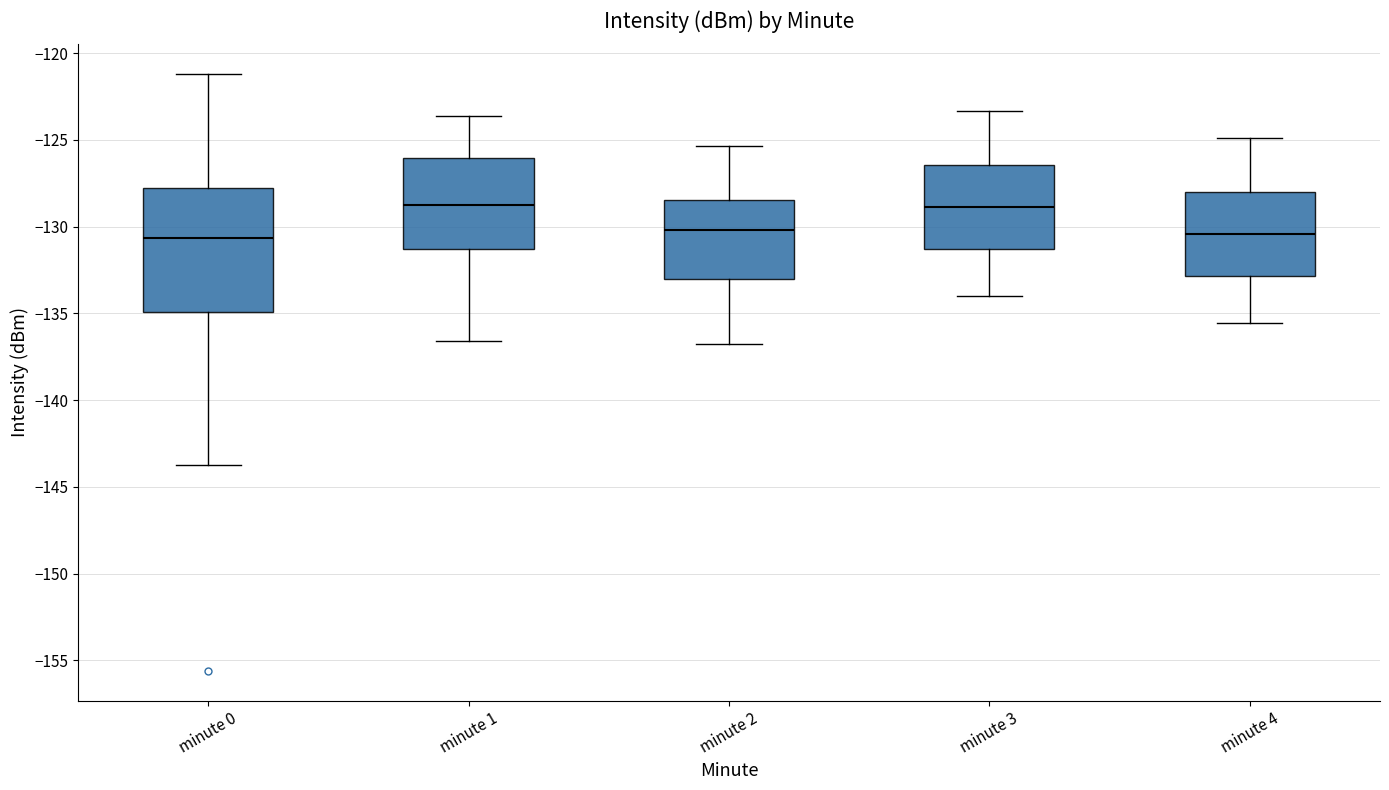

Comparing the boxes themselves (not the whiskers), which one is the tallest?

minute 0